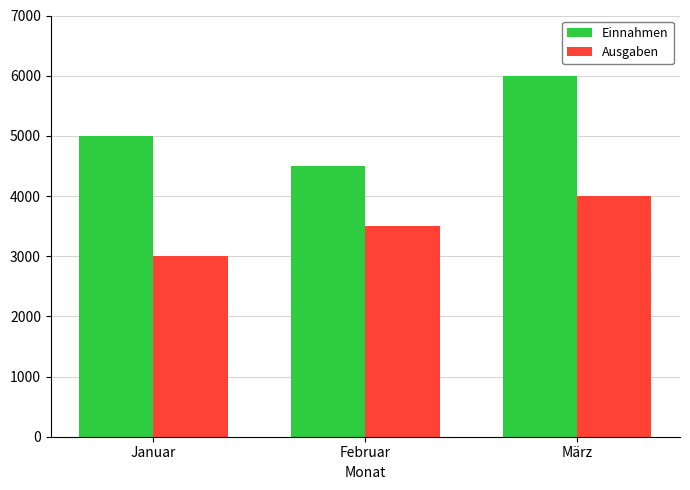

Are the bars grouped side by side (vs. stacked)?

Yes